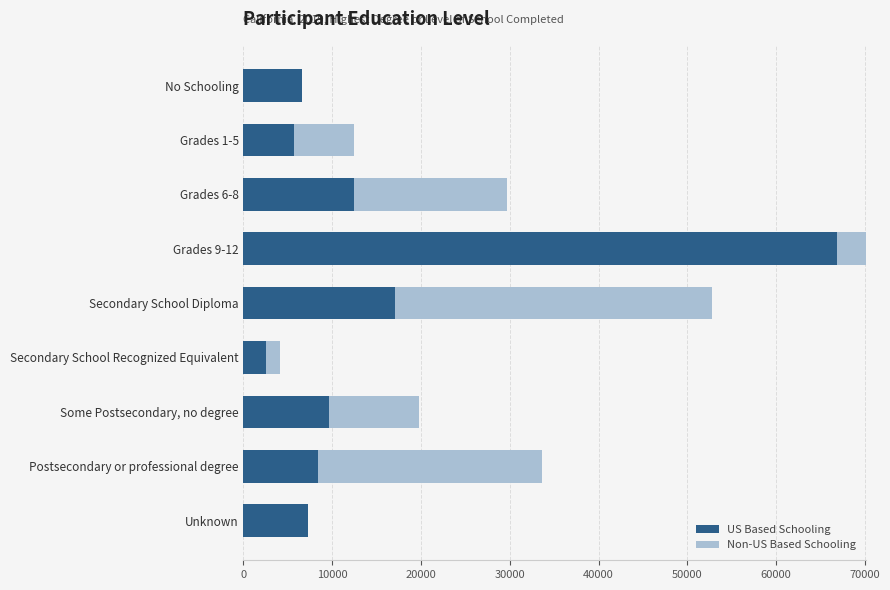

List the series in order of their overall mean, lowest first.

Non-US Based Schooling, US Based Schooling